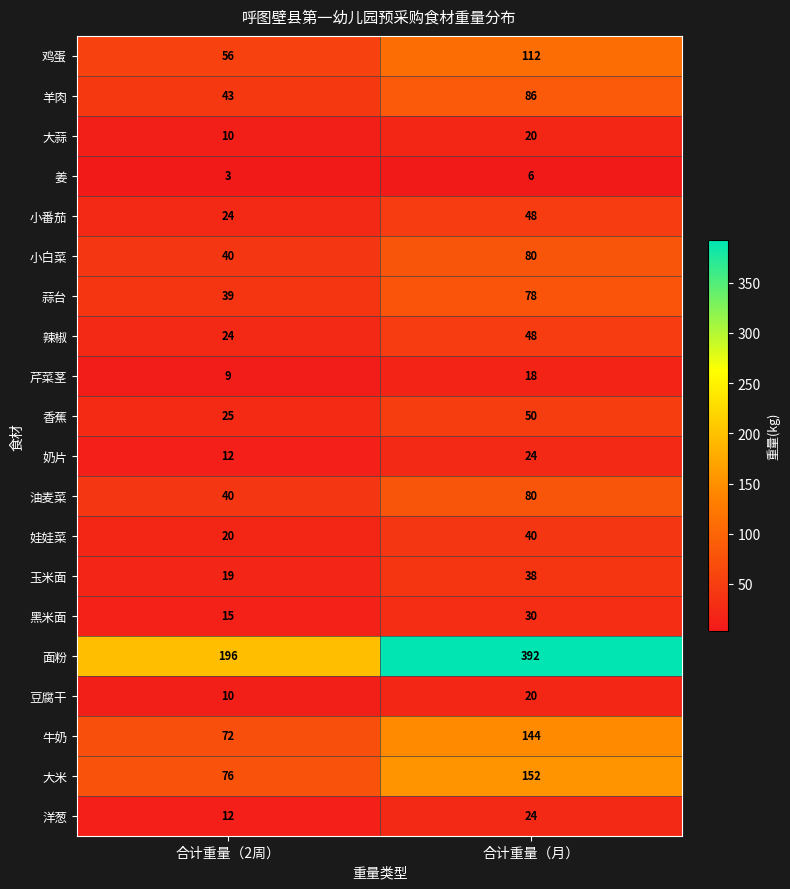

Between 合计重量（2周） and 合计重量（月）, which series saw the biggest shift?

面粉